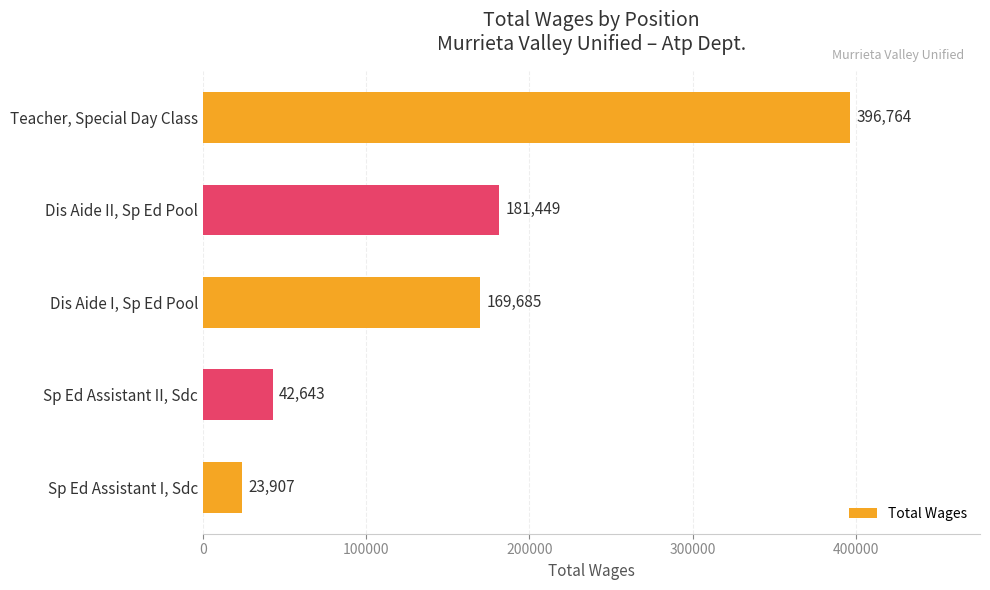

Rank the categories by value from lowest to highest.

Sp Ed Assistant I, Sdc, Sp Ed Assistant II, Sdc, Dis Aide I, Sp Ed Pool, Dis Aide II, Sp Ed Pool, Teacher, Special Day Class